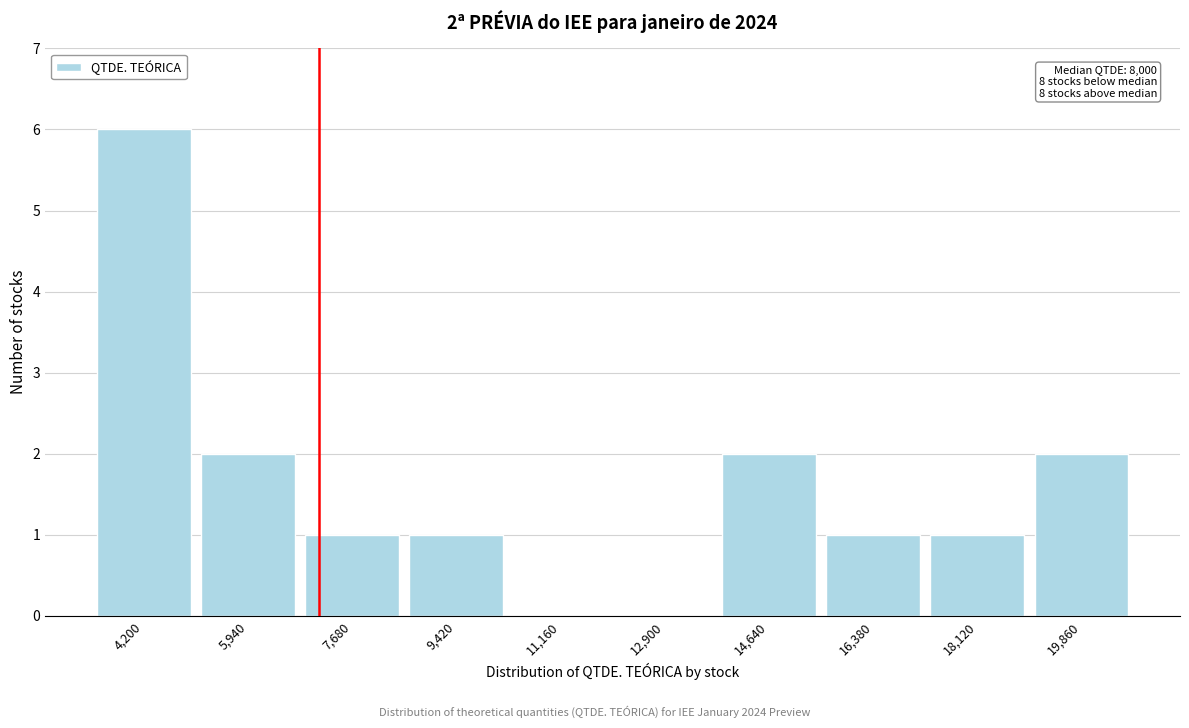

Reading left to right, transcribe all the data shown in this chart.

4,200=6	5,940=2	7,680=1	9,420=1	11,160=0	12,900=0	14,640=2	16,380=1	18,120=1	19,860=2